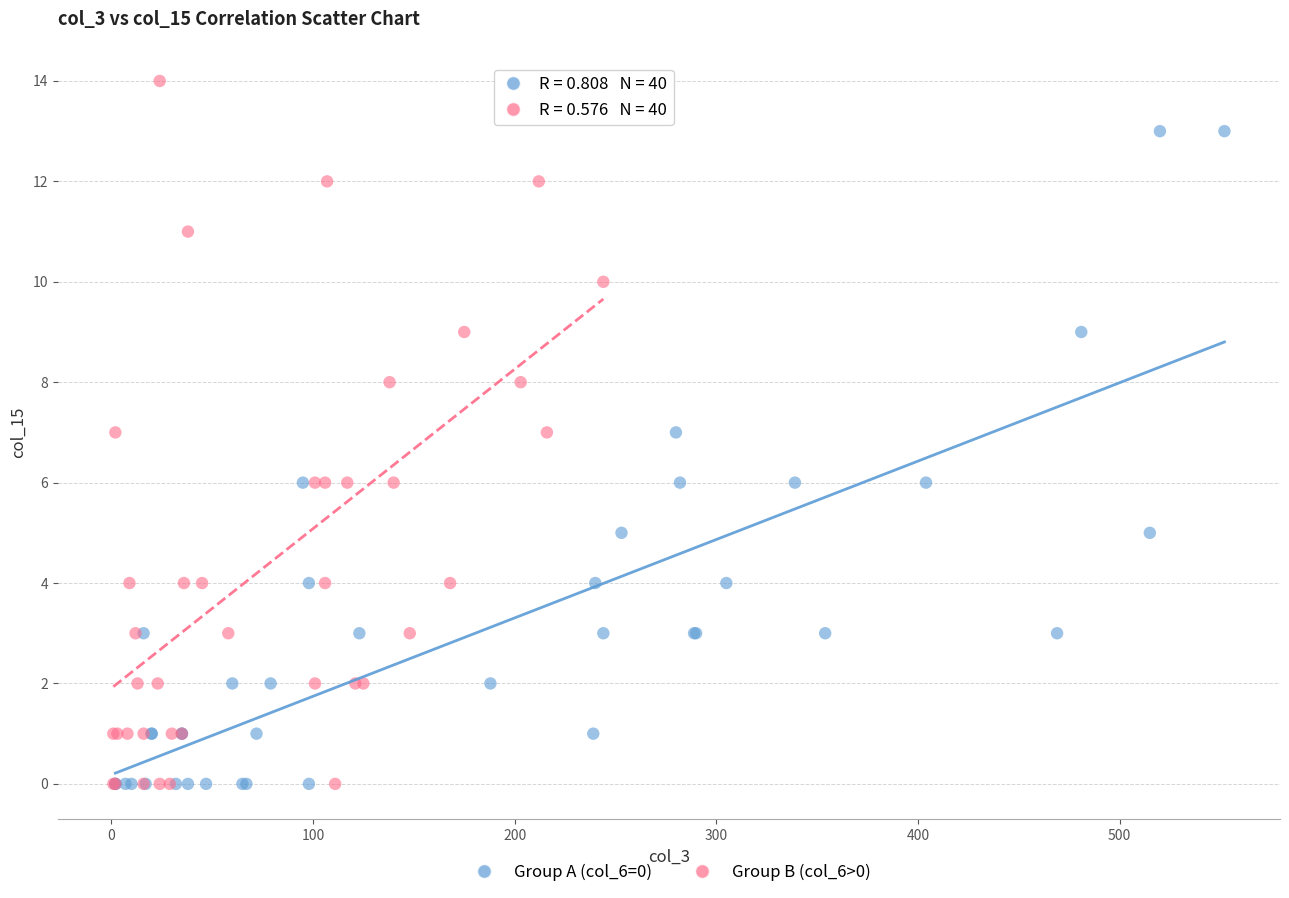

What are all the series names shown in the legend?

Group A (col_6=0), Group B (col_6>0)